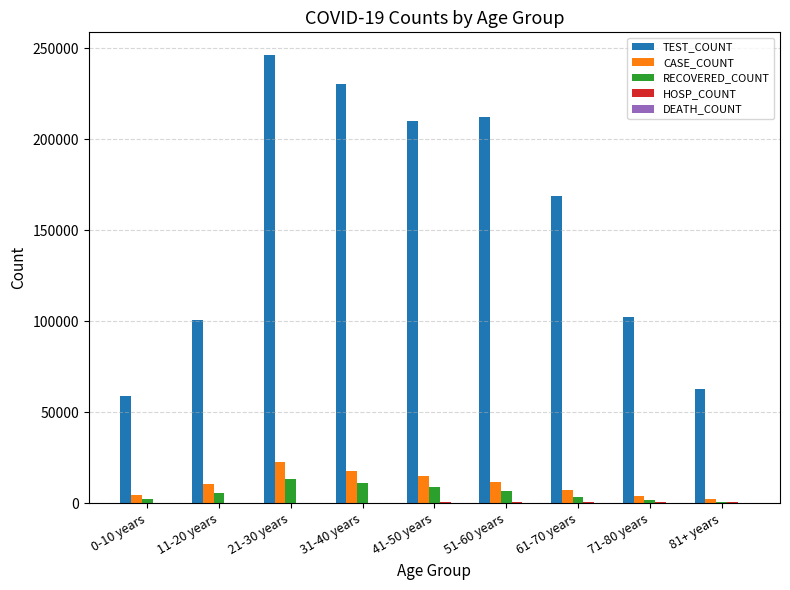

Which label corresponds to the largest value in the chart?

21-30 years